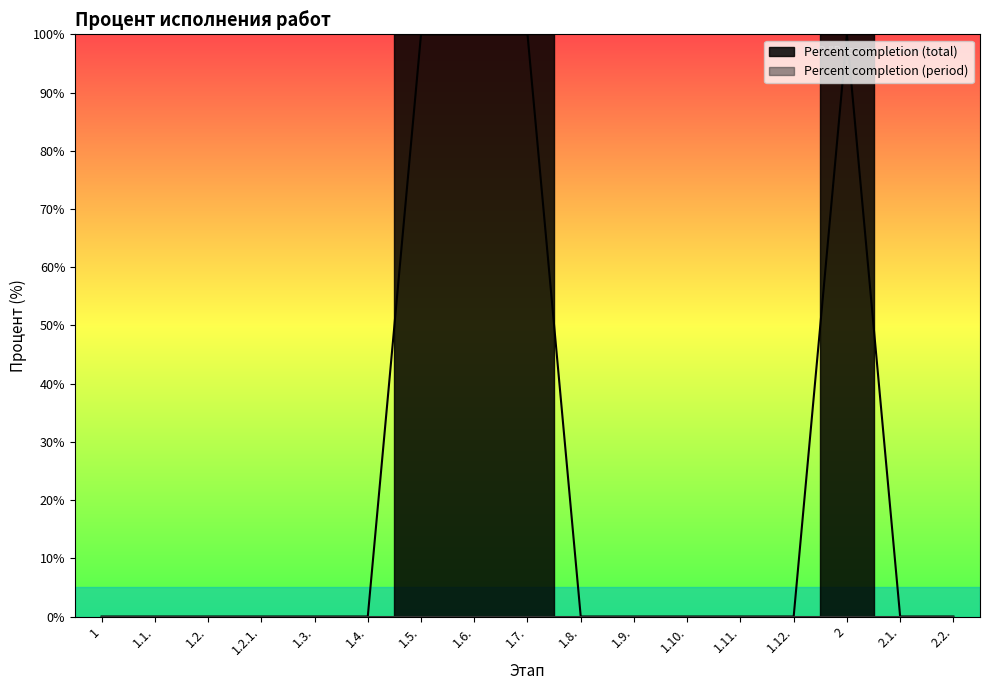

Which has a higher value, 1.2.1. or 1.12.?

1.2.1.